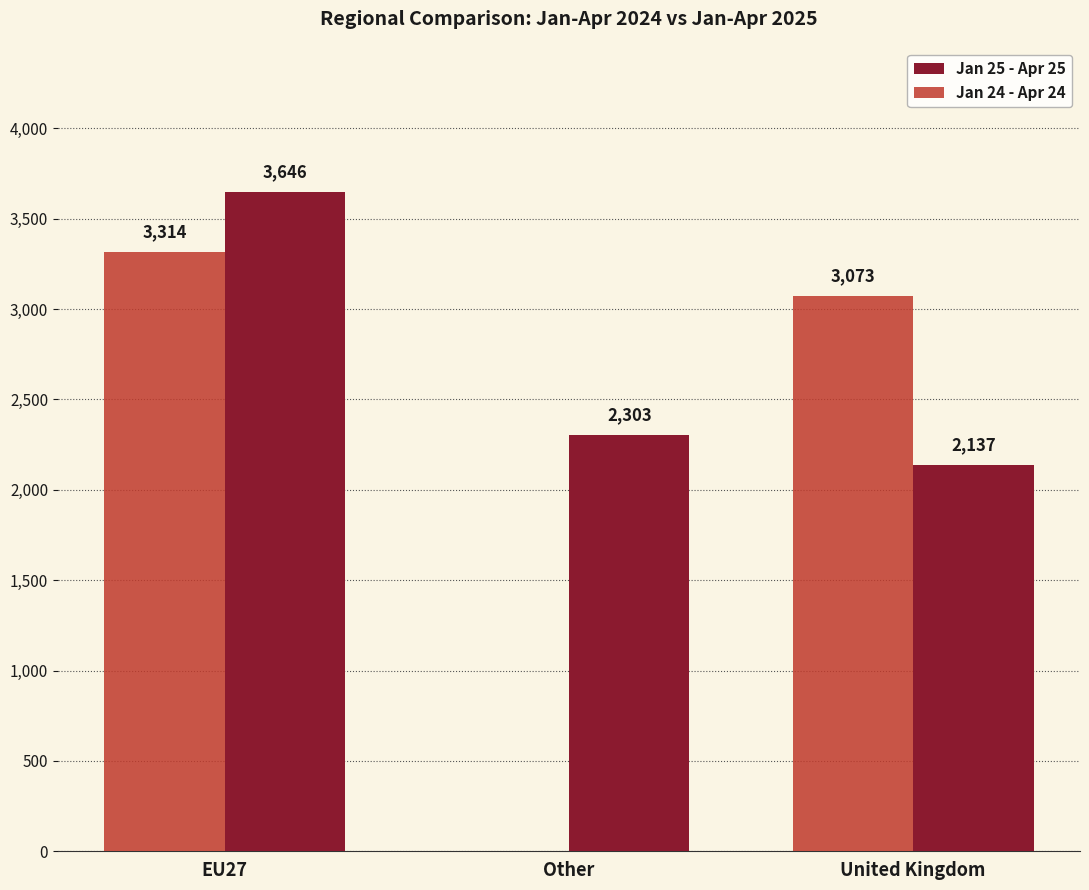

Which series has the widest spread of values?

Jan 24 - Apr 24